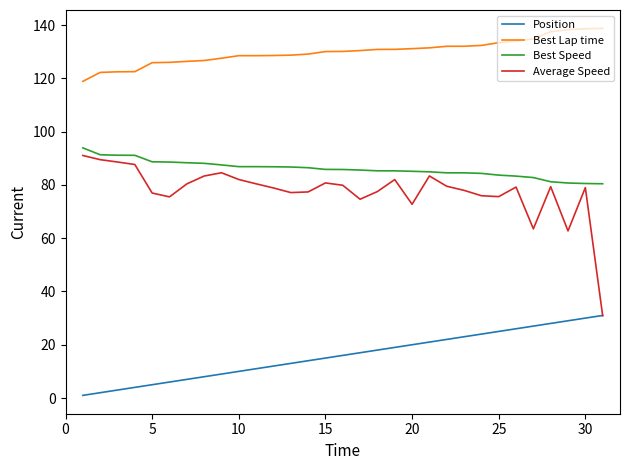

What is the minimum value for Average Speed?

30.9